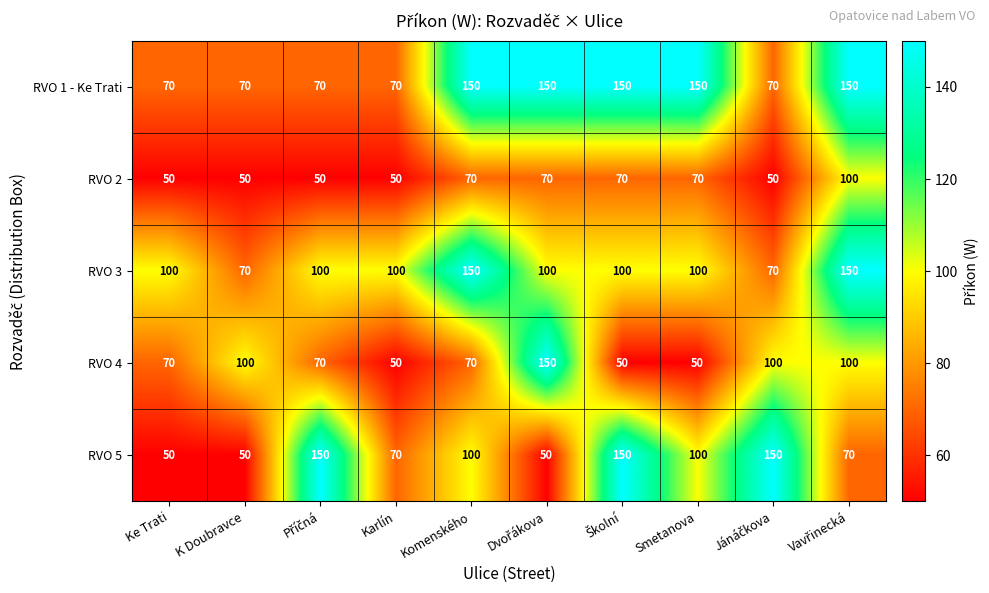

At how many categories does at least one series exceed 82?

10